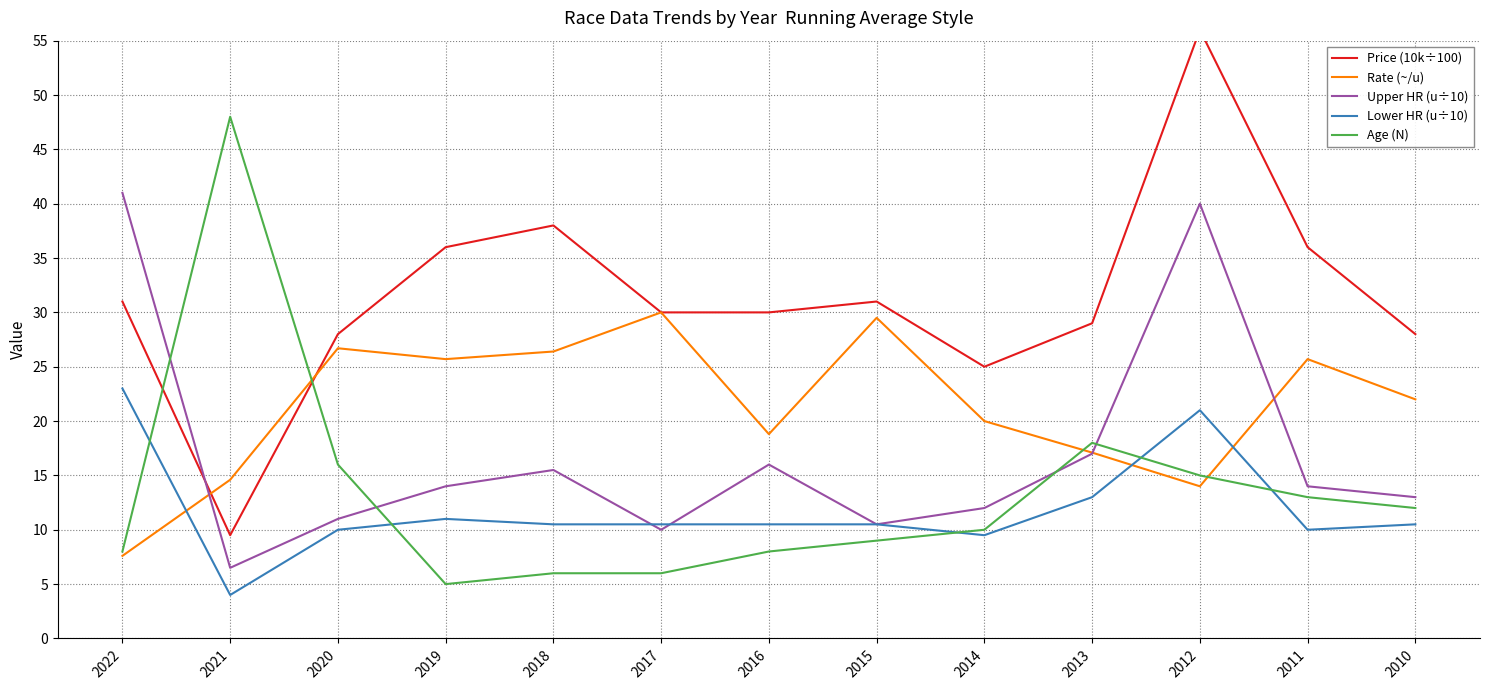

At which category does Price (10k÷100) reach its first local peak?

2018